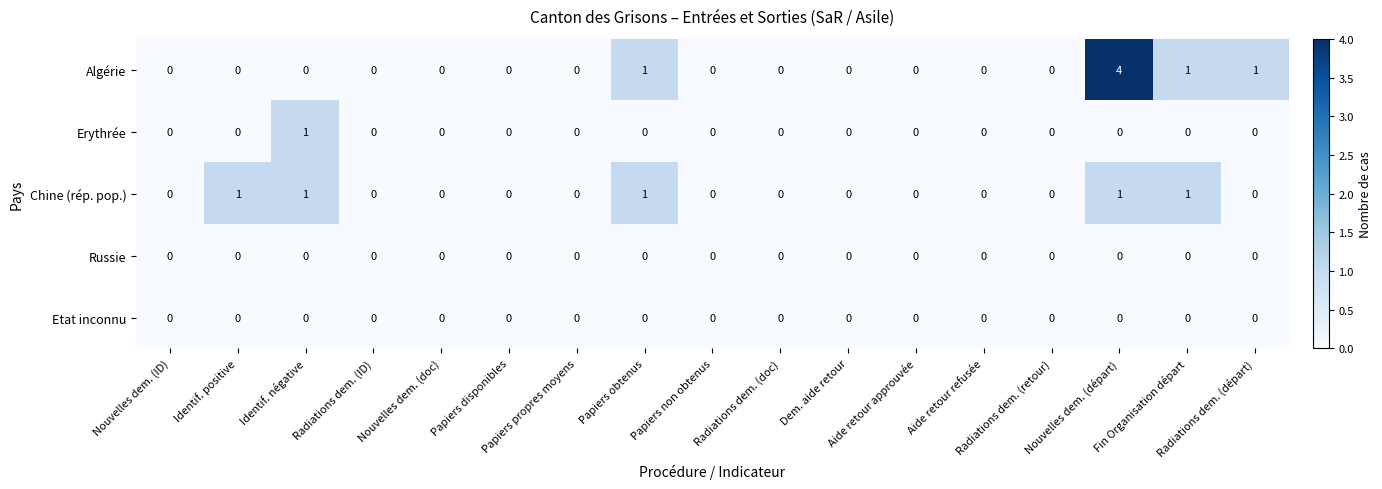

What is the greatest value displayed?

4